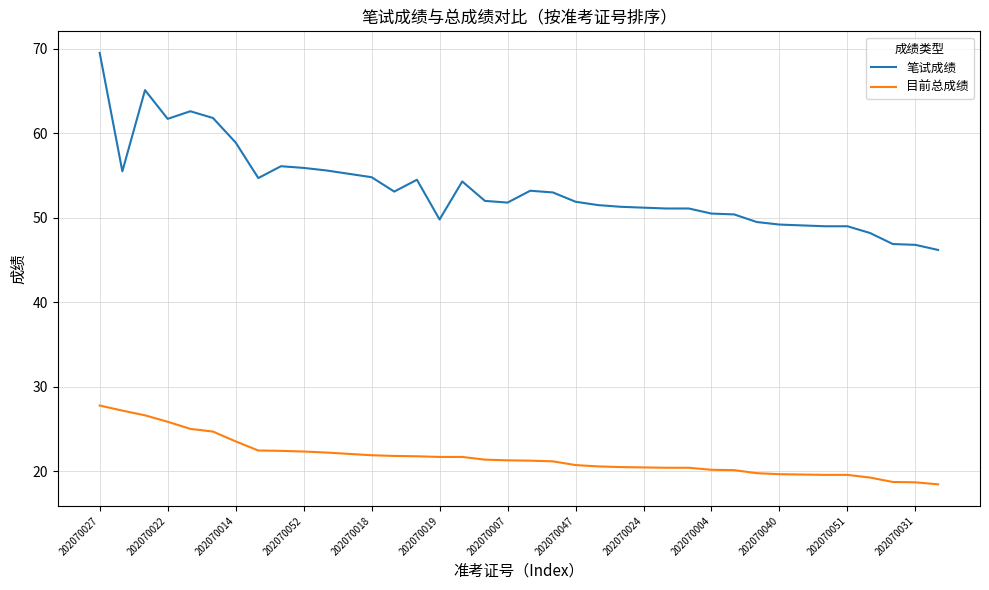

How many lines are shown in the chart?

2